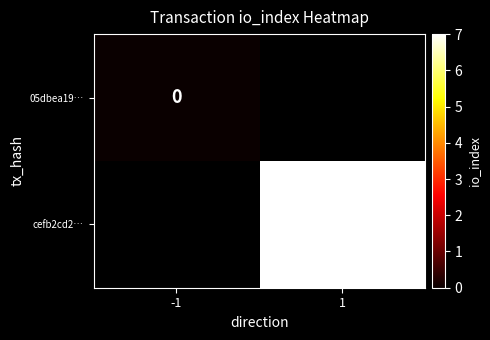

The value of cefb2cd2… at 1 is 7. True or false?

True